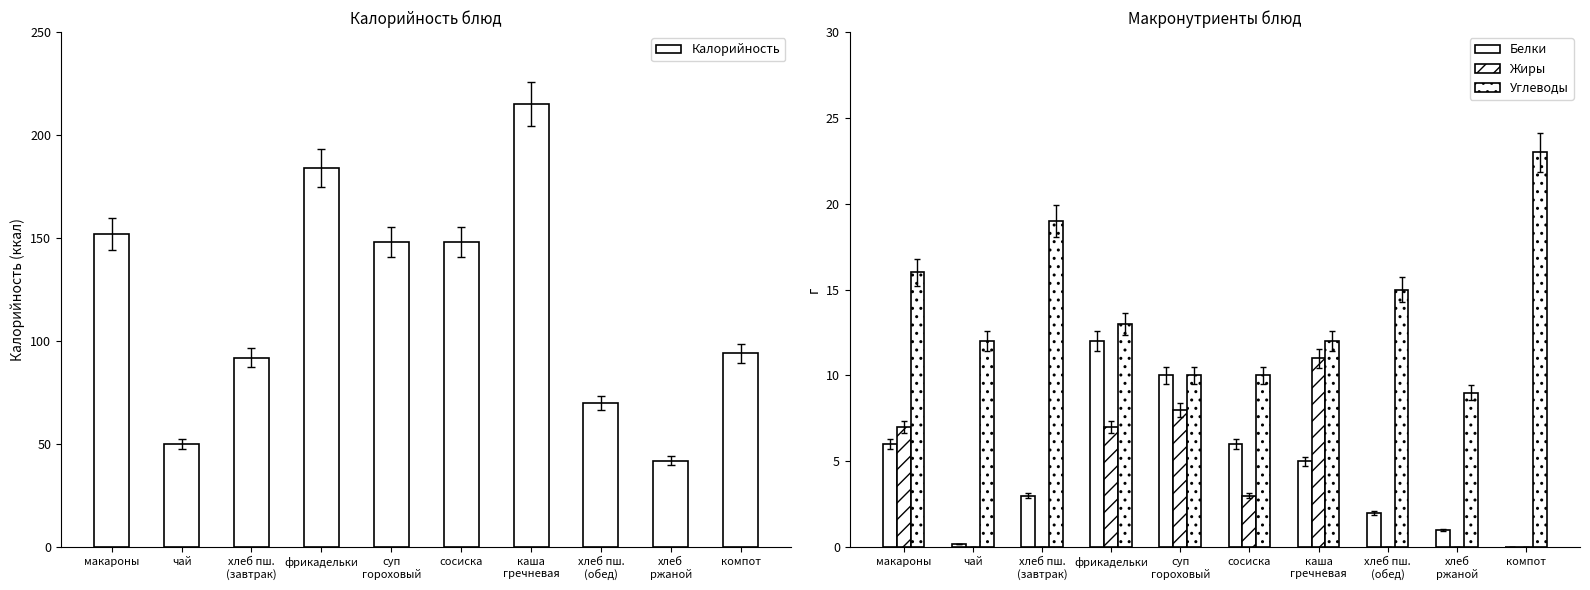

What is the difference between the Жиры values at суп
гороховый and хлеб пш.
(завтрак)?

8.0